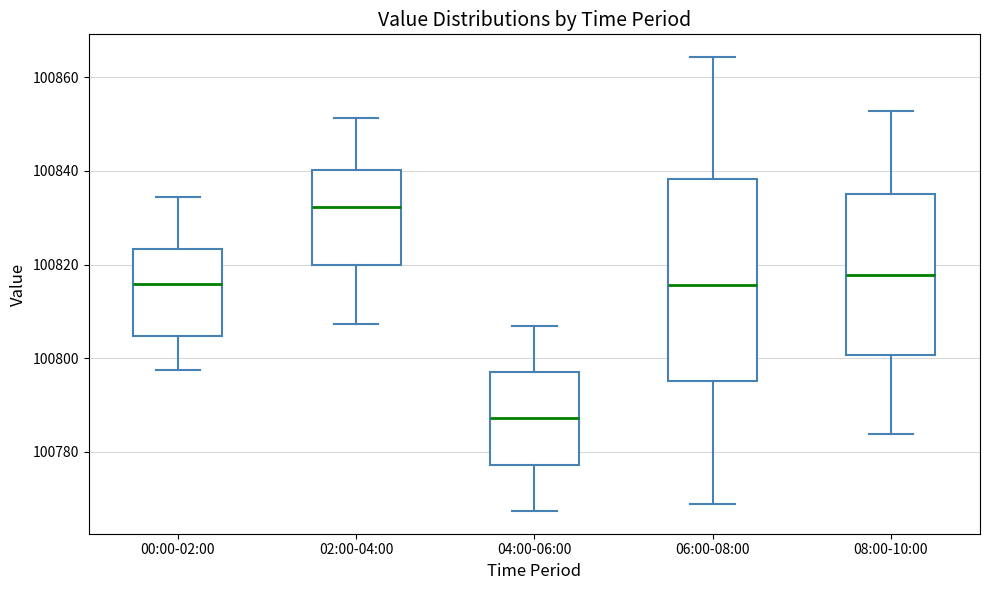

Comparing the boxes themselves (not the whiskers), which one is the tallest?

06:00-08:00